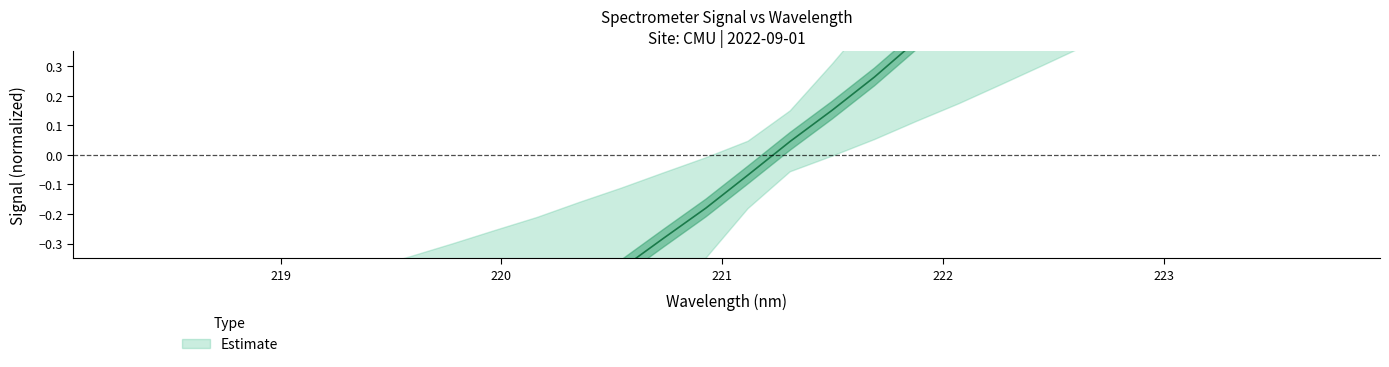

How many categories are shown in the chart?

32